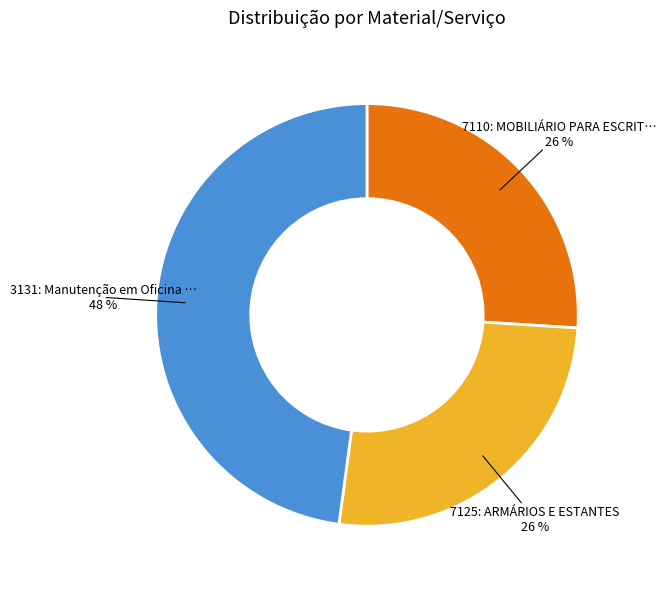

How many segments does this pie chart have?

3